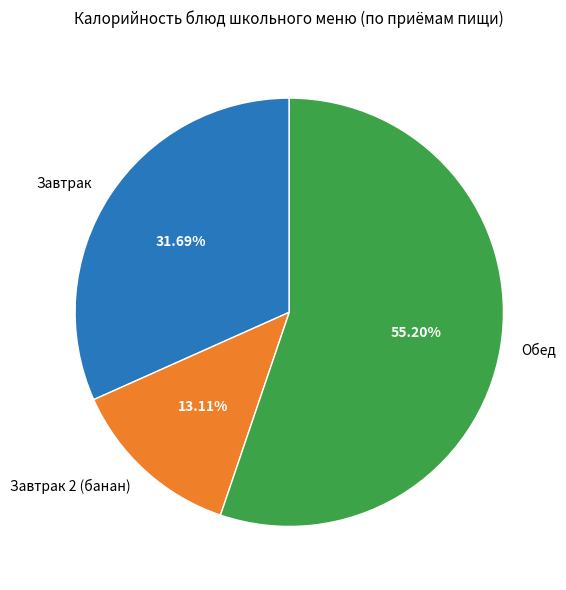

Do Завтрак and Завтрак 2 (банан) together represent more than half of the pie?

No